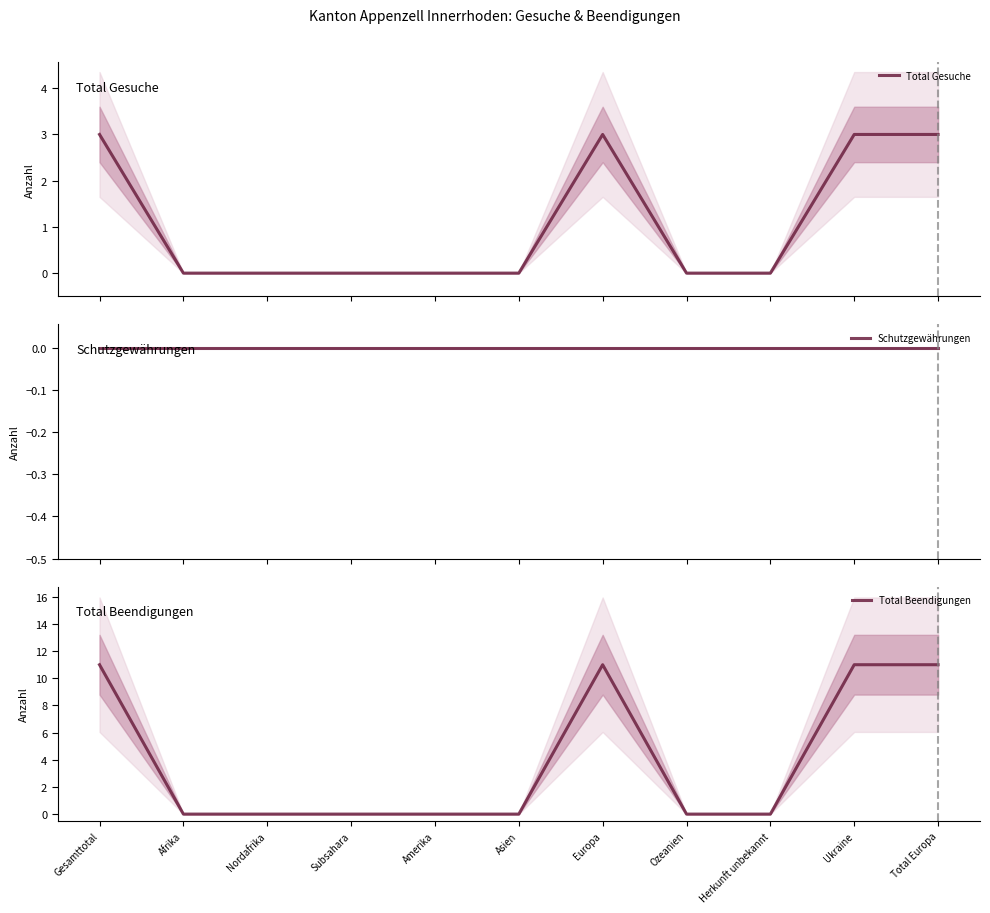

True or false: Schutzgewährungen and Total Gesuche intersect in this chart.

False